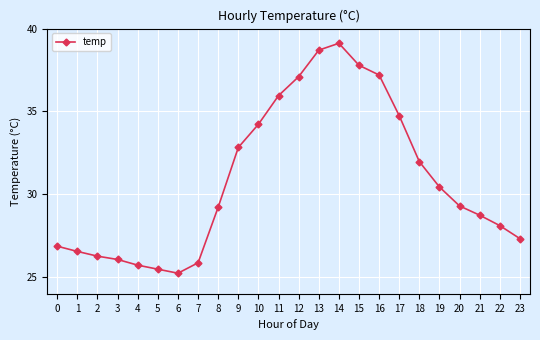

What is the sum of the values at 8 and 20?

58.5